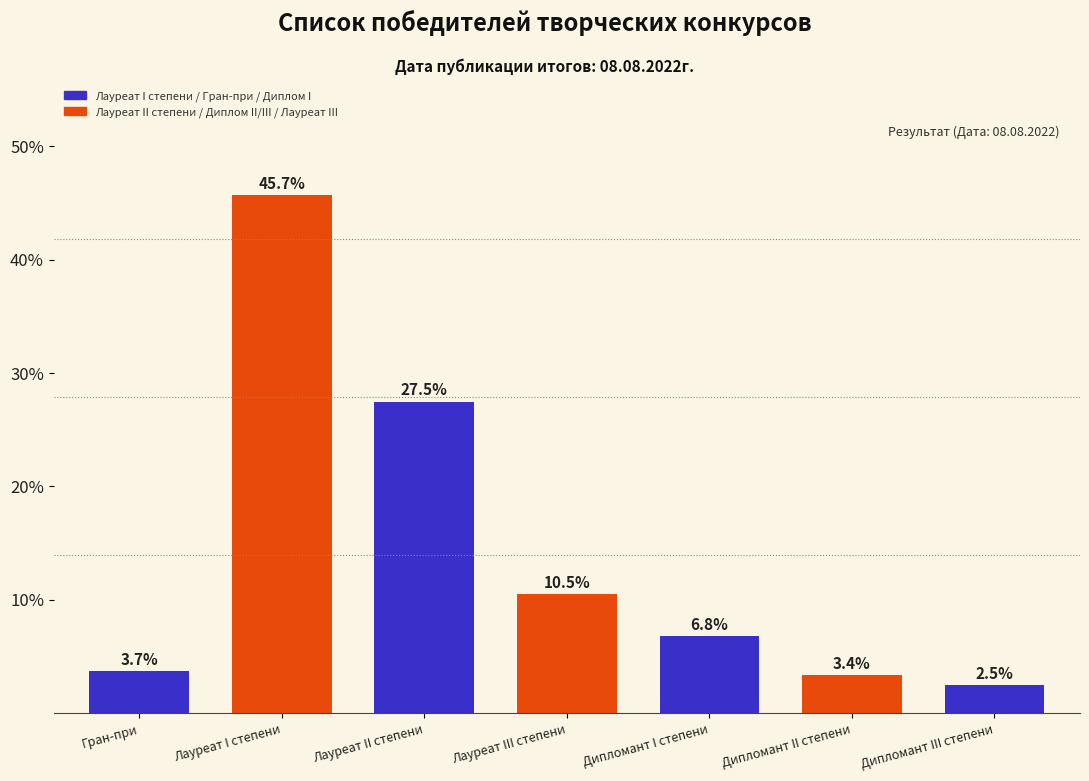

List the labels in order of value, largest first.

Лауреат I степени, Лауреат II степени, Лауреат III степени, Дипломант I степени, Гран-при, Дипломант II степени, Дипломант III степени